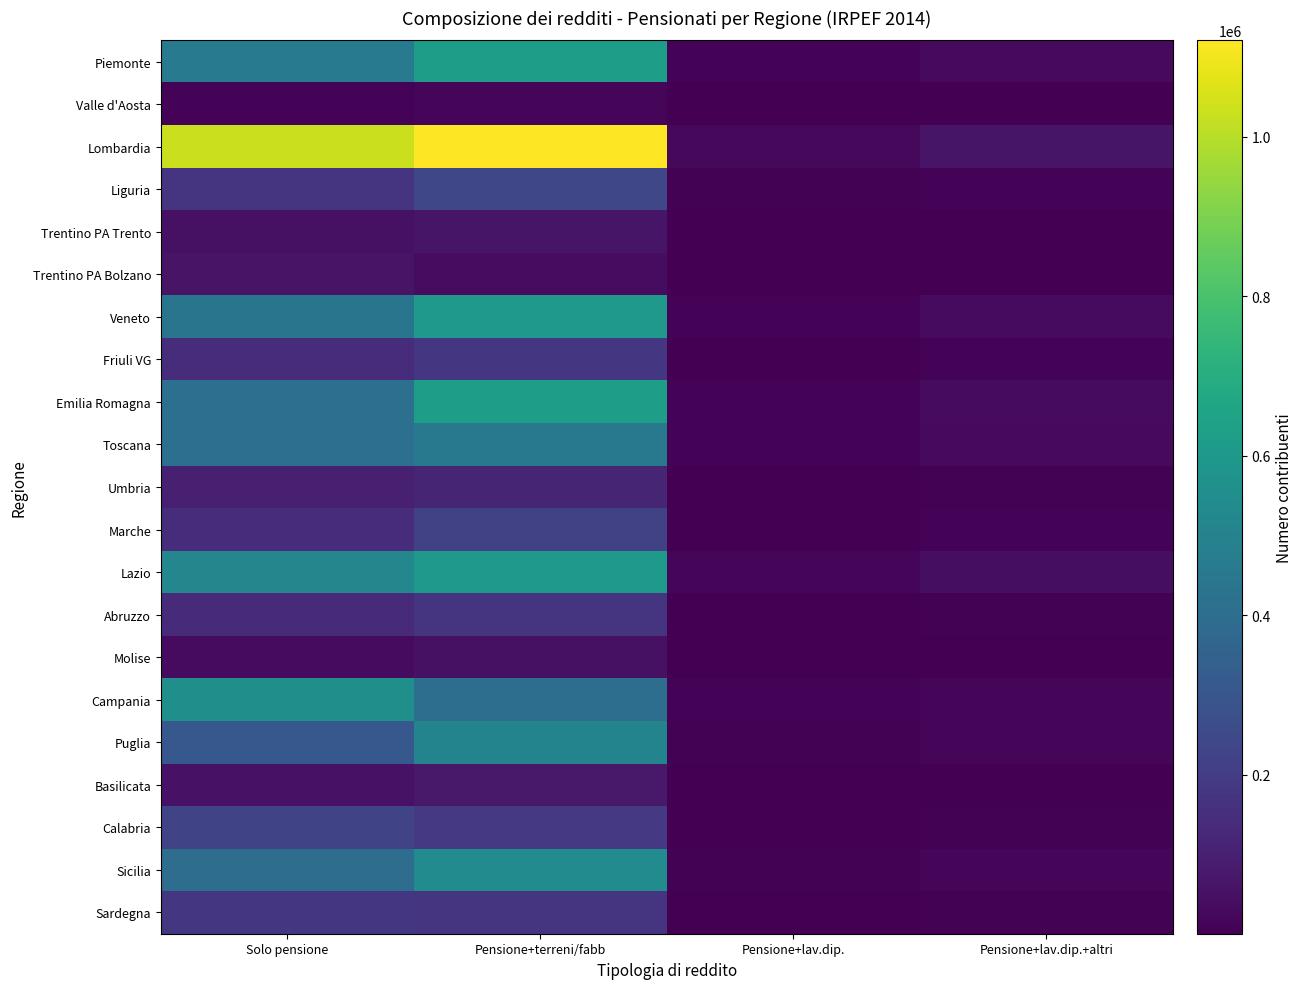

What is the spread (max minus min) of values at Pensione+terreni/fabb?

1103232